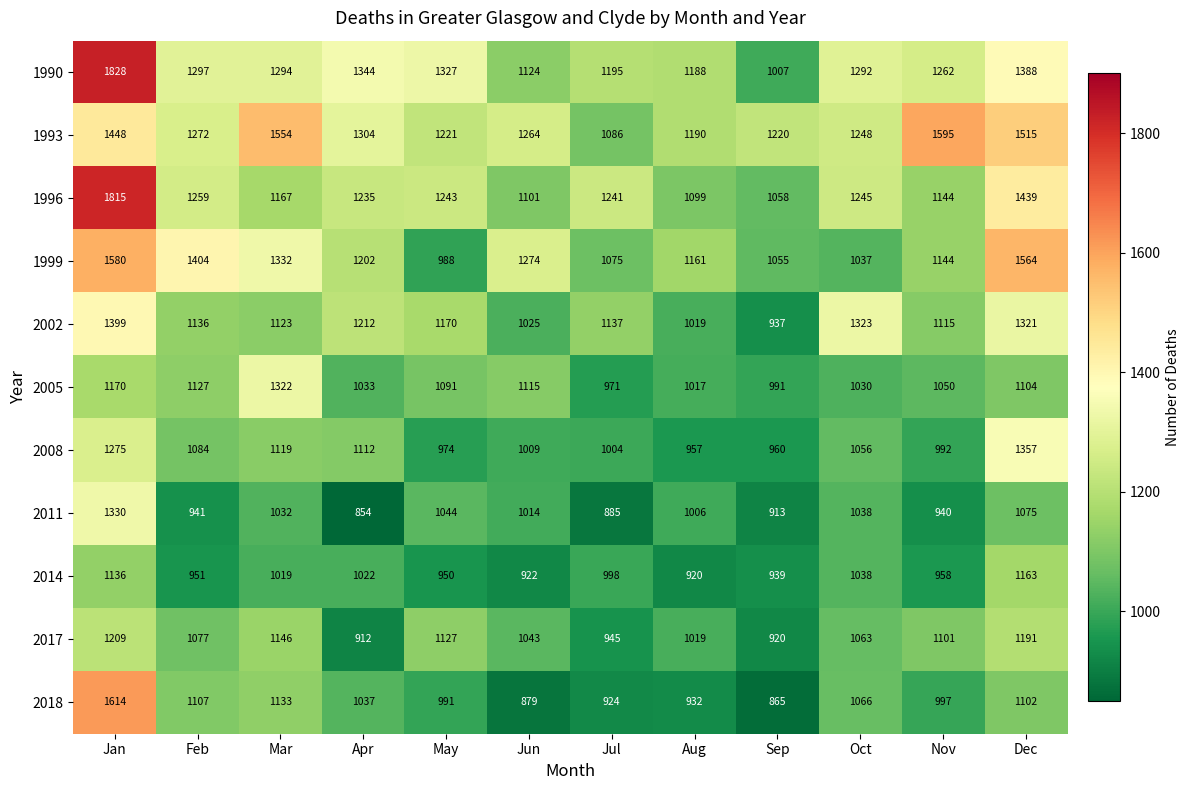

Which series changed the most between Sep and Nov?

1993